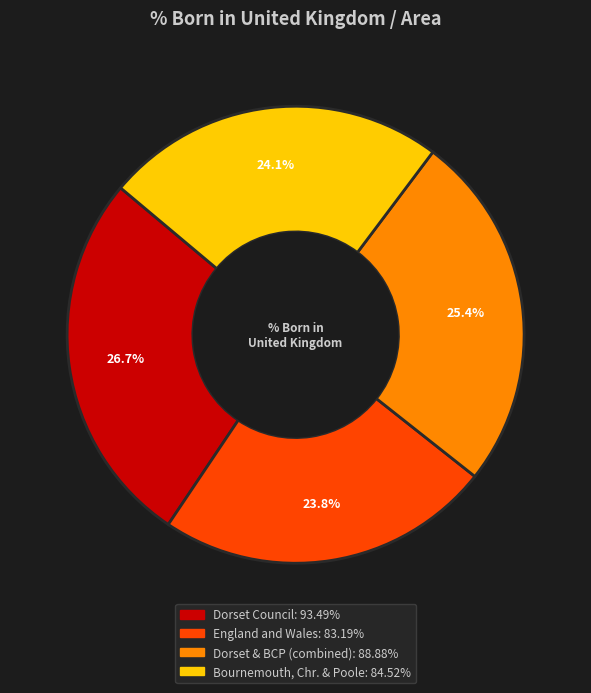

Is there any slice that represents more than half of the pie?

No